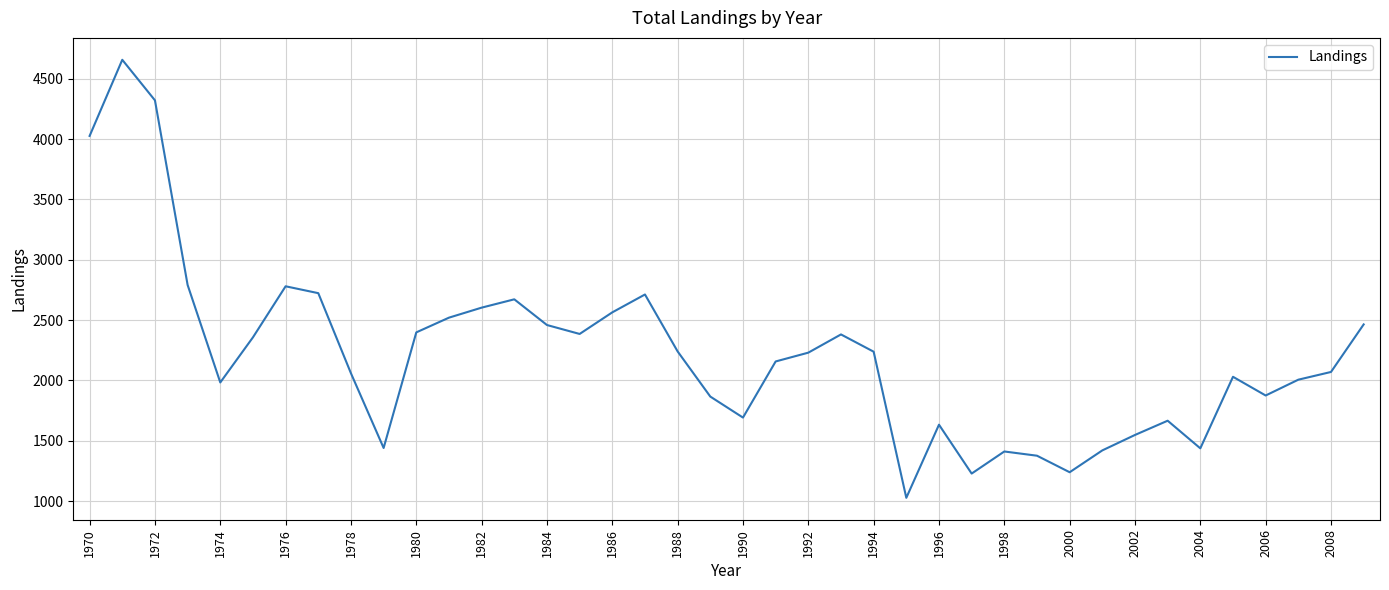

What is the difference between the maximum and minimum values?

3630